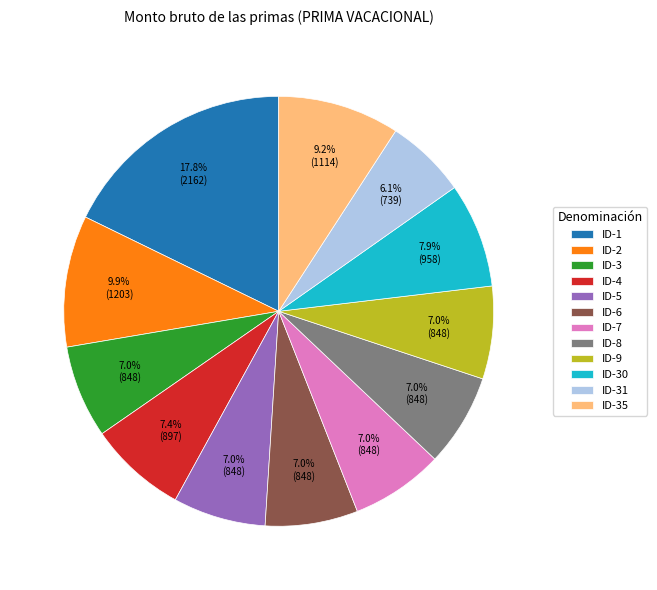

To the nearest percent, what is the difference between the largest and smallest slice percentages?

12%